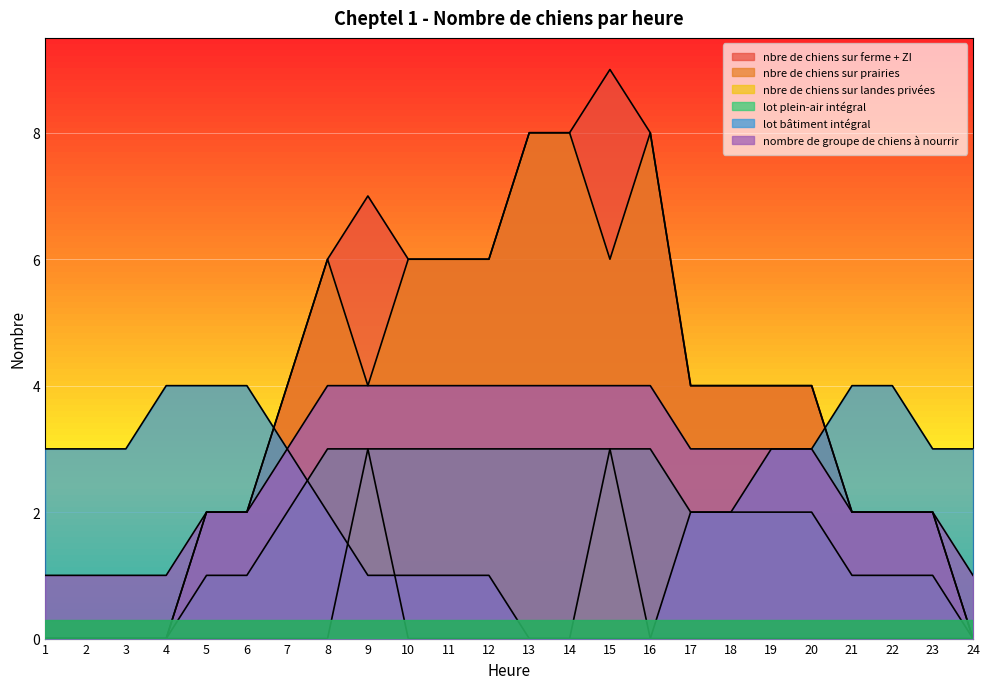

At how many categories does at least one series exceed 5?

9